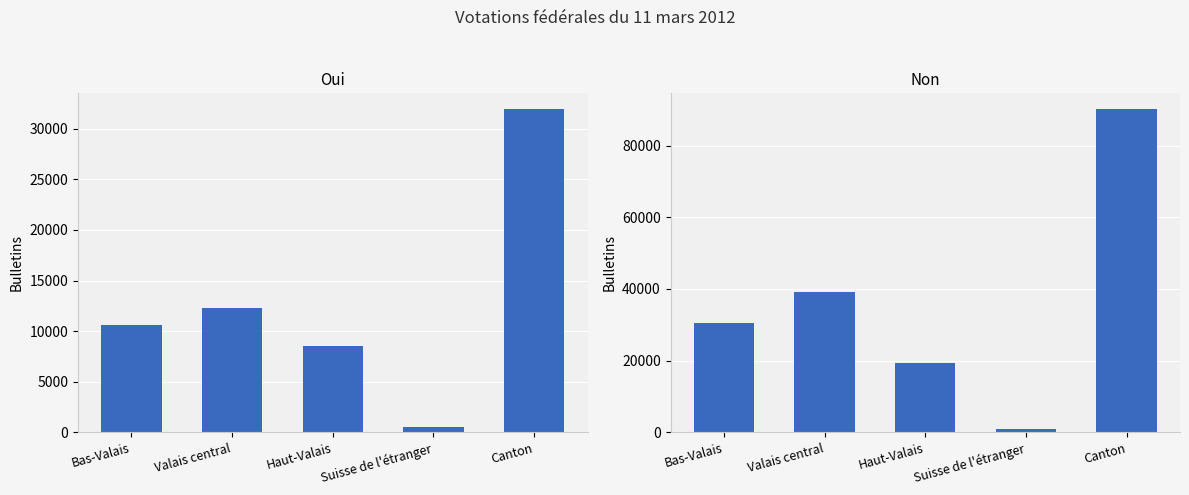

Which label corresponds to the smallest value in the chart?

Suisse de l'étranger